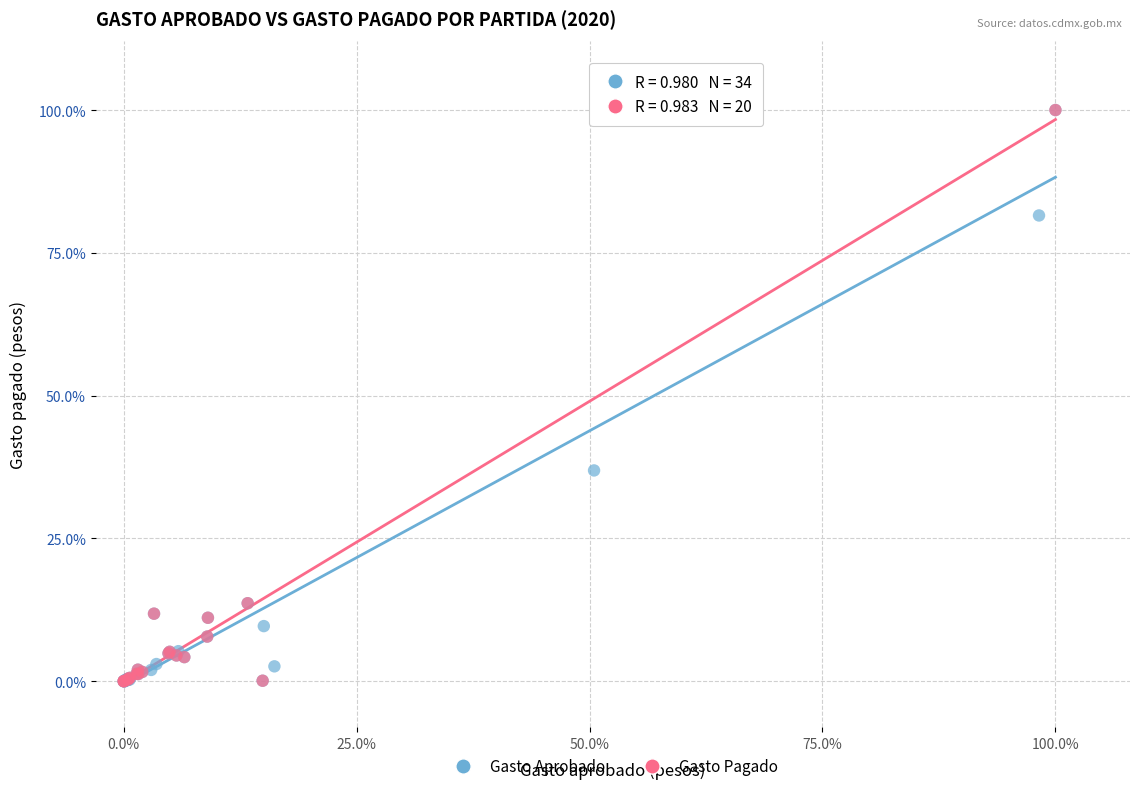

What are all the series names shown in the legend?

Gasto Aprobado, Gasto Pagado